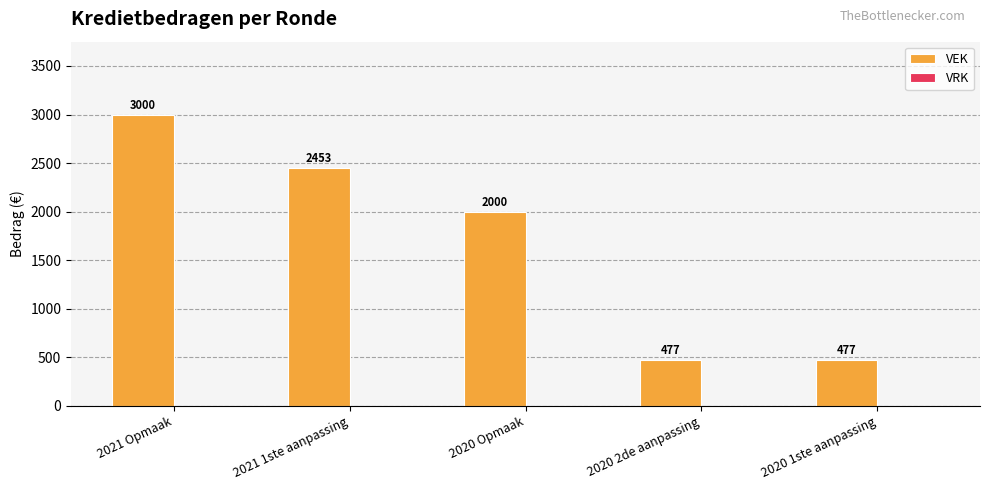

What is the smallest value displayed?

477